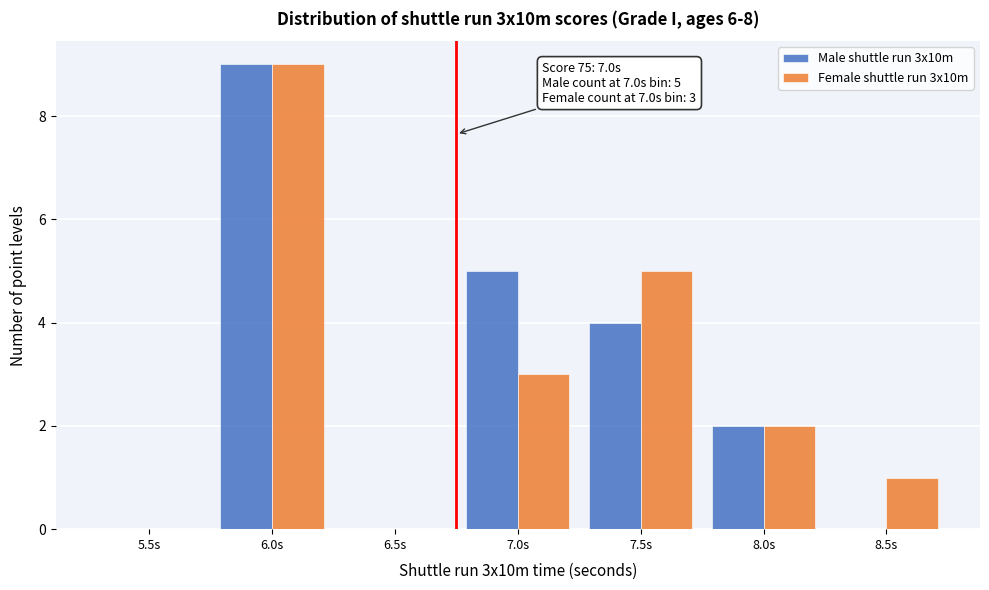

Reading left to right, what are all the values shown in this chart?

Male shuttle run 3x10m: 5.5s=0	6.0s=9	6.5s=0	7.0s=5	7.5s=4	8.0s=2	8.5s=0
Female shuttle run 3x10m: 5.5s=0	6.0s=9	6.5s=0	7.0s=3	7.5s=5	8.0s=2	8.5s=1